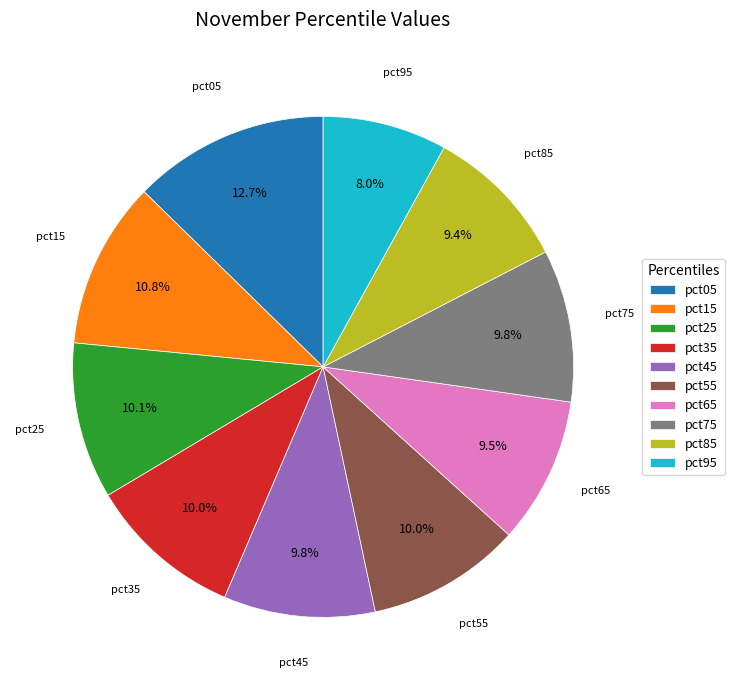

Count the number of slices in the pie.

10